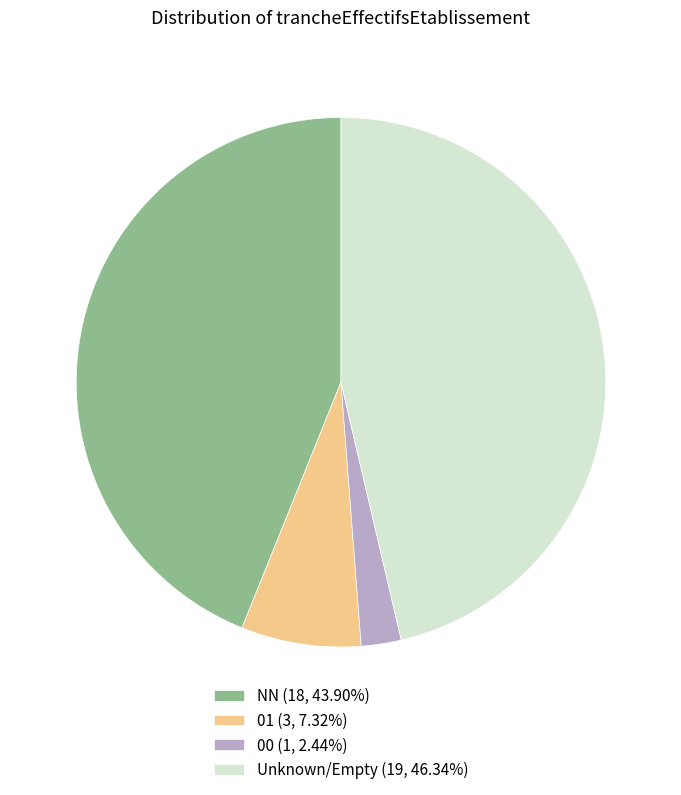

What is the ratio of the value at Unknown/Empty (19, 46.34%) to the value at NN (18, 43.90%)?

1.1